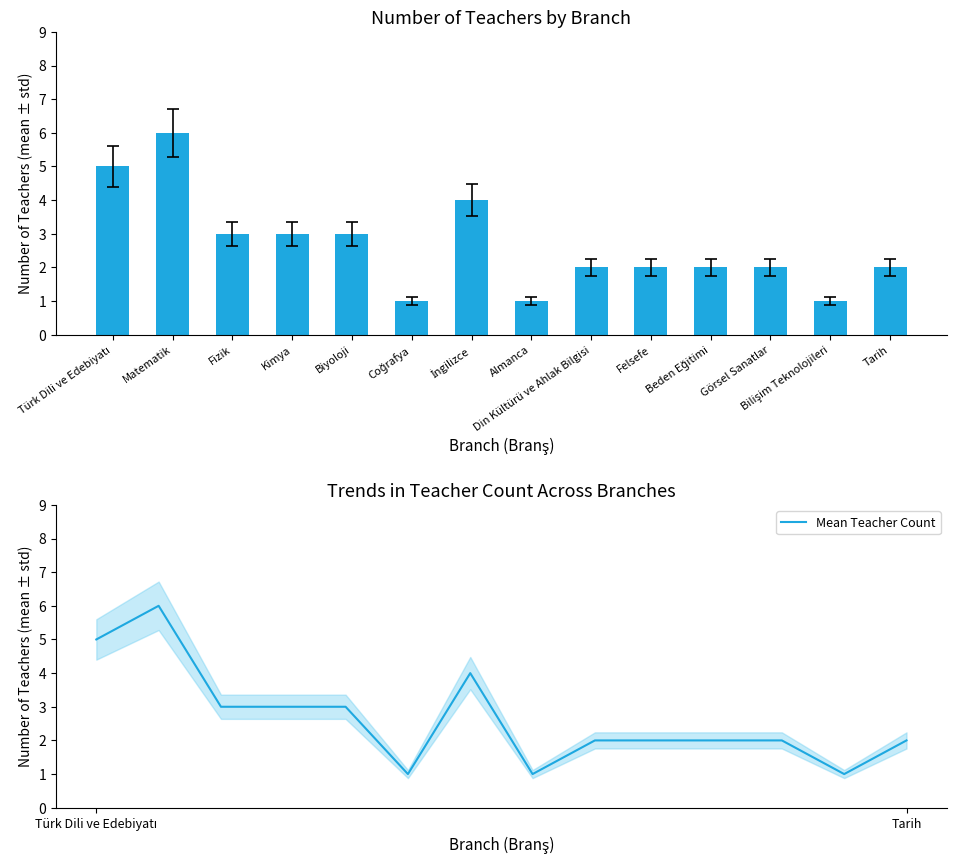

Are the bars grouped side by side (vs. stacked)?

Yes